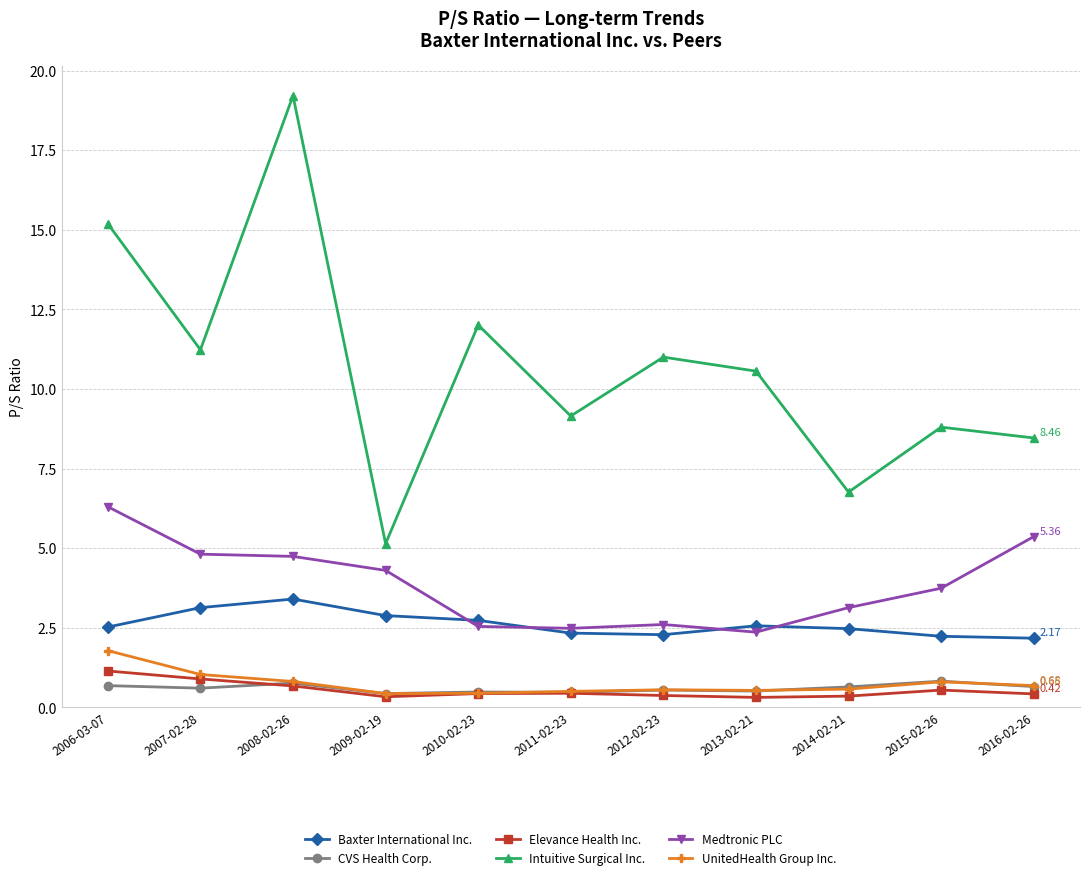

What position from the right is 2009-02-19?

8